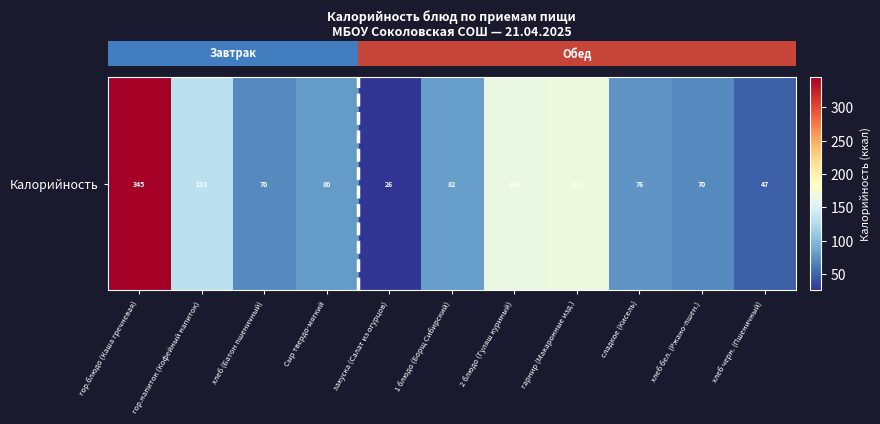

List the labels in order of value, largest first.

гор.блюдо (Каша гречневая), гарнир (Макаронные изд.), 2 блюдо (Гуляш куриный), гор.напиток (Кофейный напиток), 1 блюдо (Борщ Сибирский), Сыр твердо-мягкий, сладкое (Кисель), хлеб (Батон пшеничный), хлеб бел. (Ржано-пшен.), хлеб черн. (Пшеничный), закуска (Салат из огурцов)